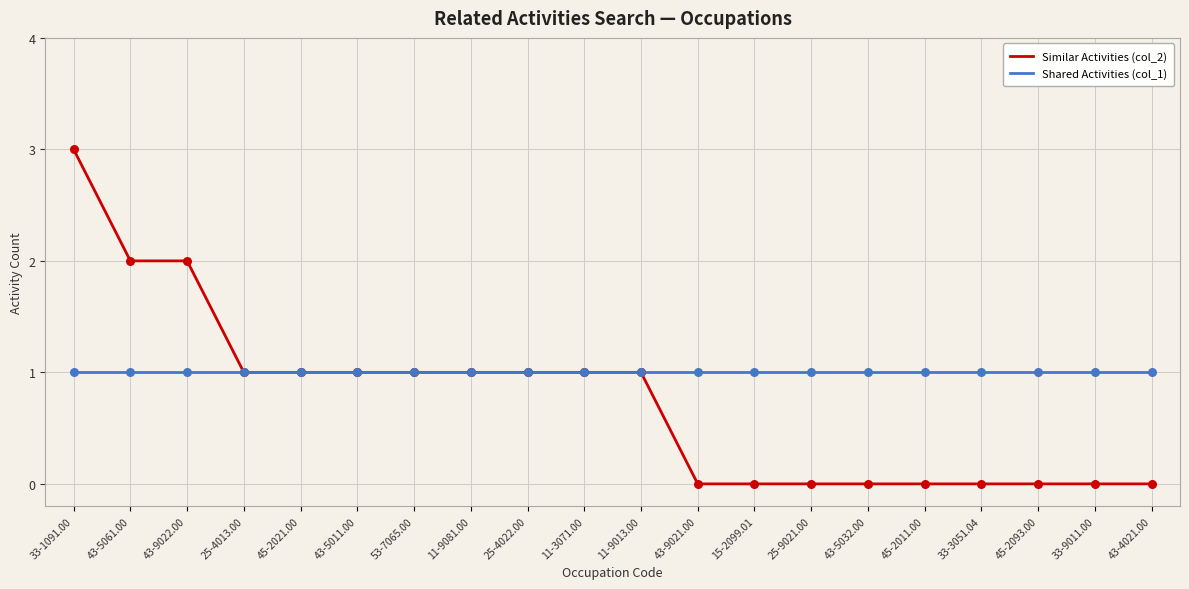

Which series has the largest total across all categories?

Shared Activities (col_1)